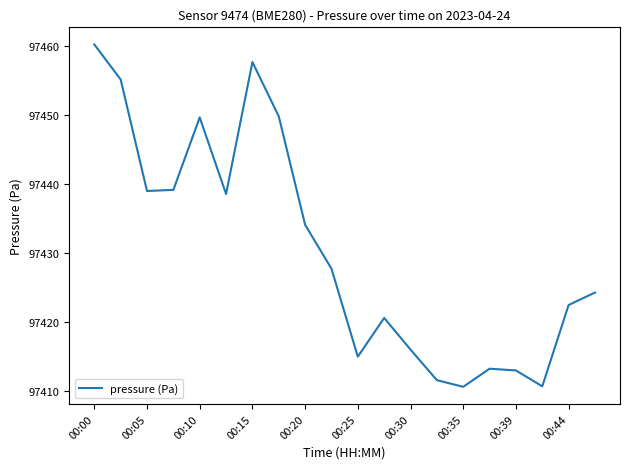

What is the greatest value displayed?

97460.3